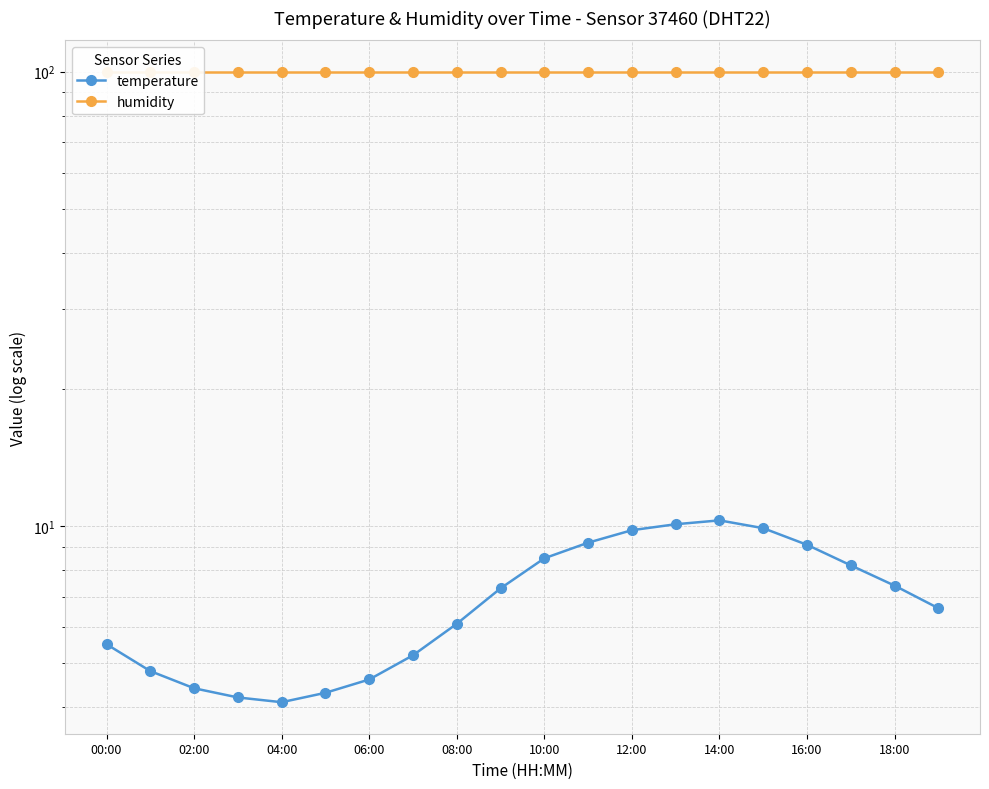

True or false: humidity and temperature intersect in this chart.

False